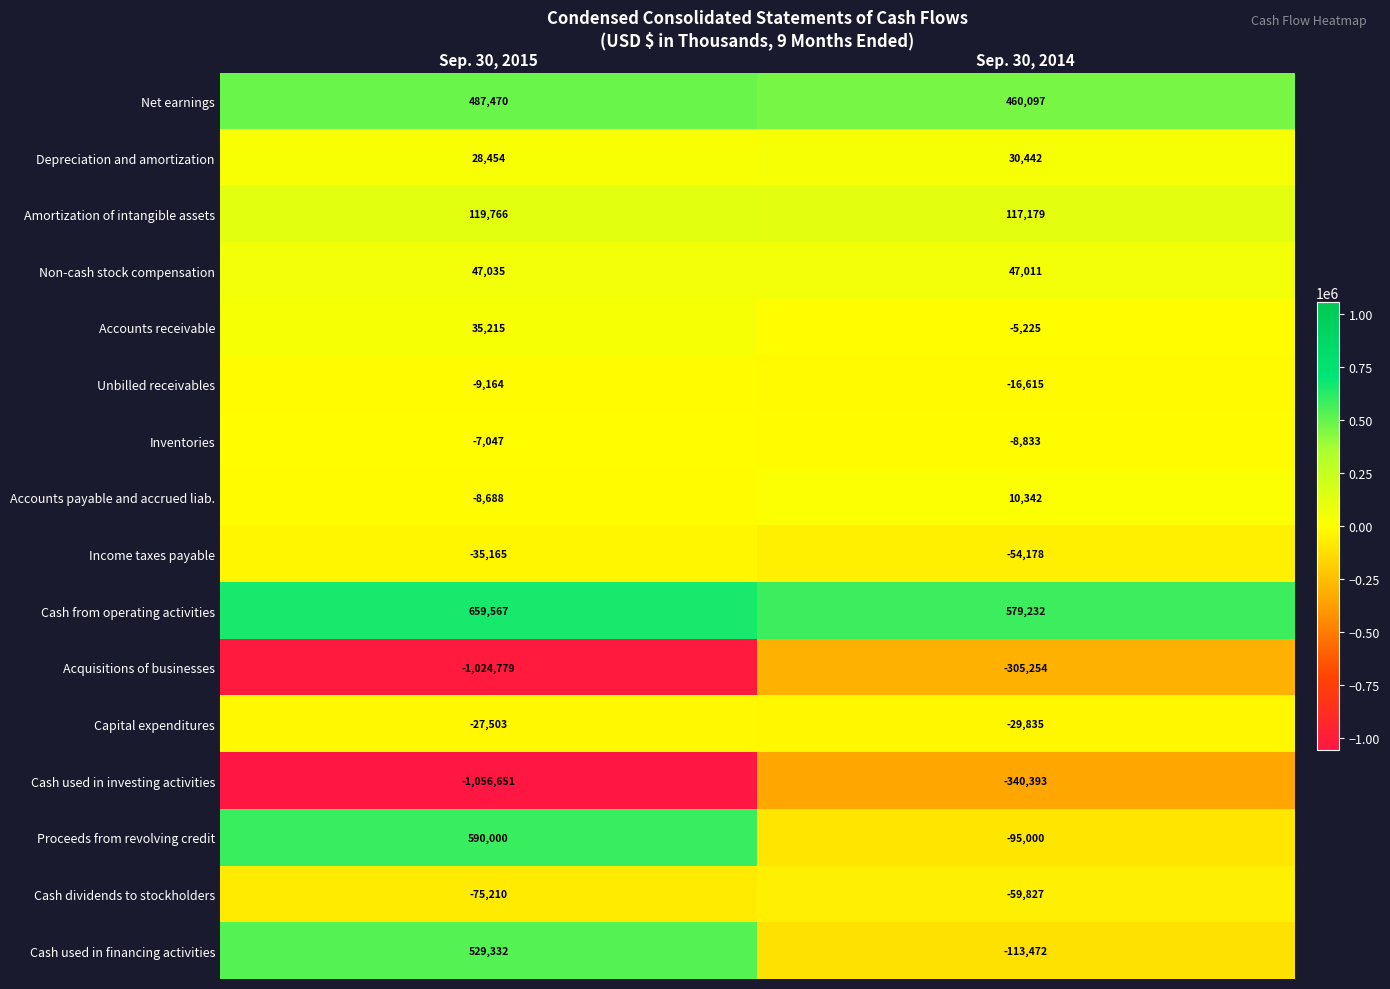

Rank the series by their maximum value, from lowest to highest.

Cash used in investing activities, Acquisitions of businesses, Cash dividends to stockholders, Income taxes payable, Capital expenditures, Unbilled receivables, Inventories, Accounts payable and accrued liab., Depreciation and amortization, Accounts receivable, Non-cash stock compensation, Amortization of intangible assets, Net earnings, Cash used in financing activities, Proceeds from revolving credit, Cash from operating activities